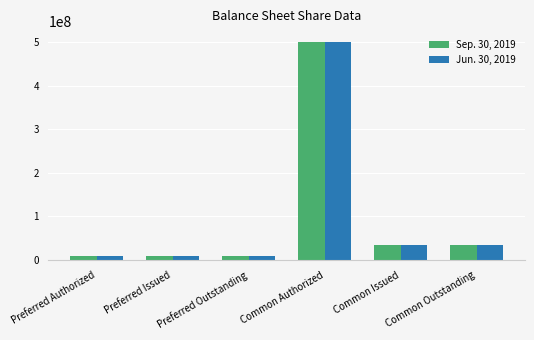

At which category is the sum across all series the highest?

Common Authorized